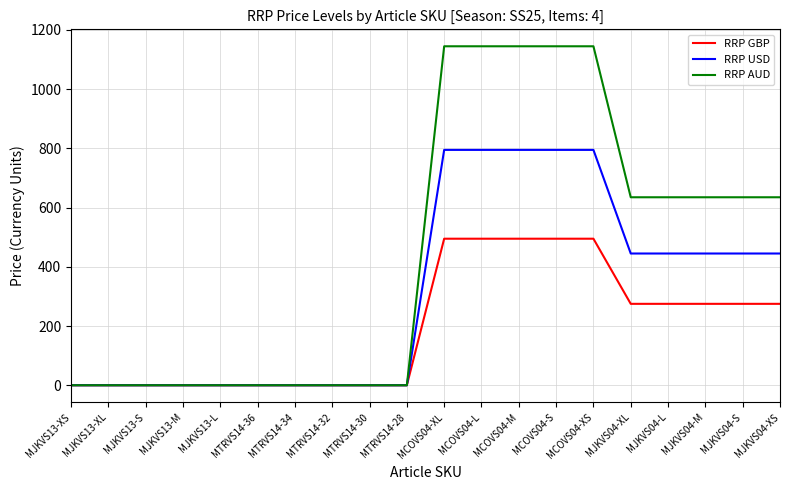

Where does the RRP GBP series first go above 275?

MCOVS04-XL